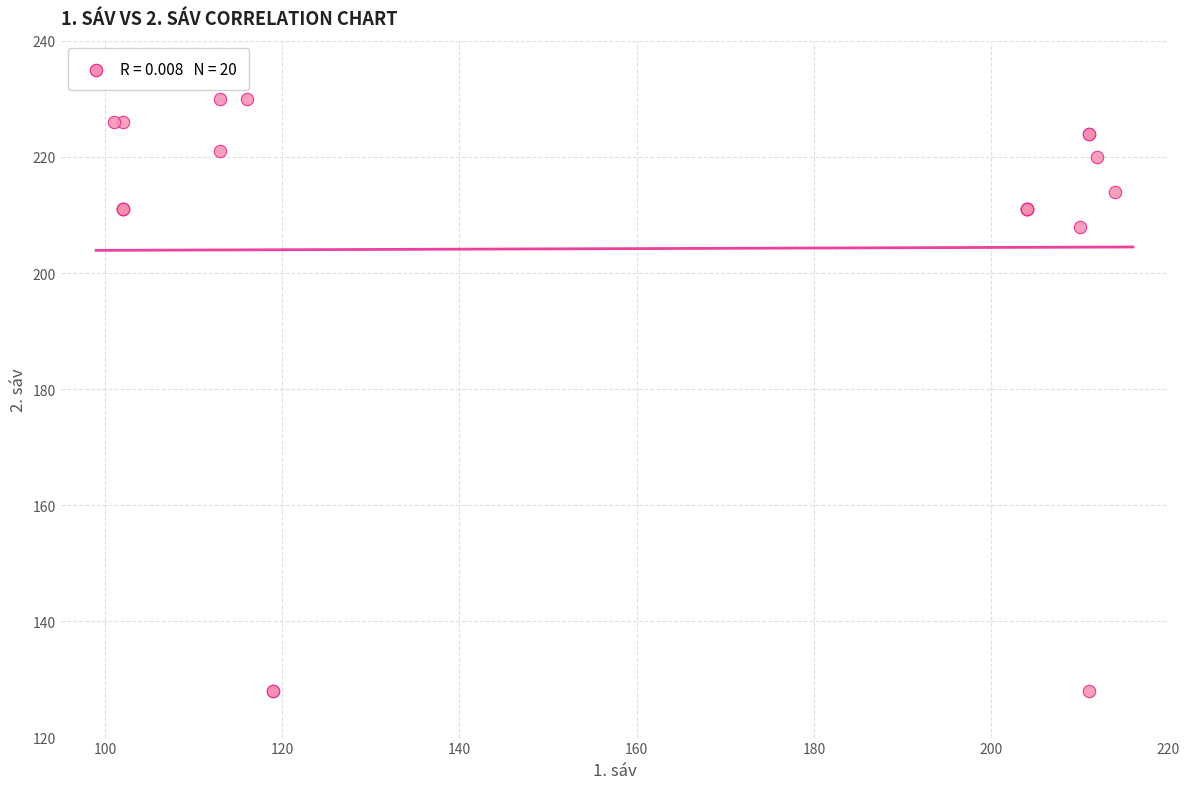

What Y value in the scatter plot is closest to 179?

208